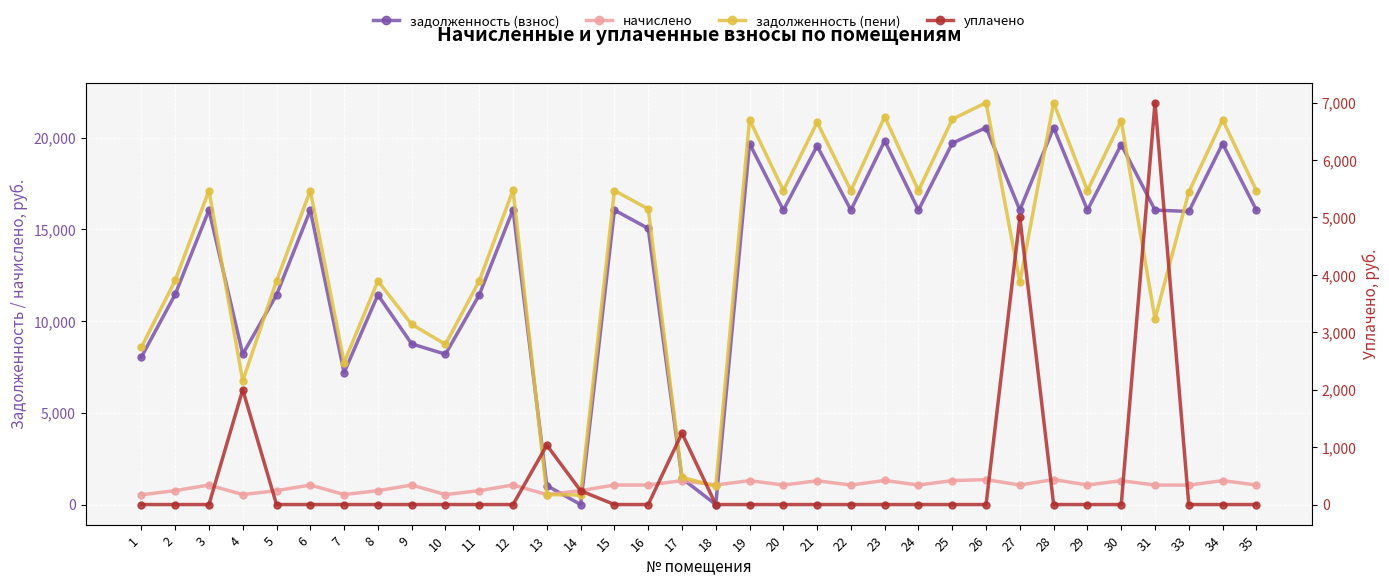

At which category does начислено reach its first local peak?

3